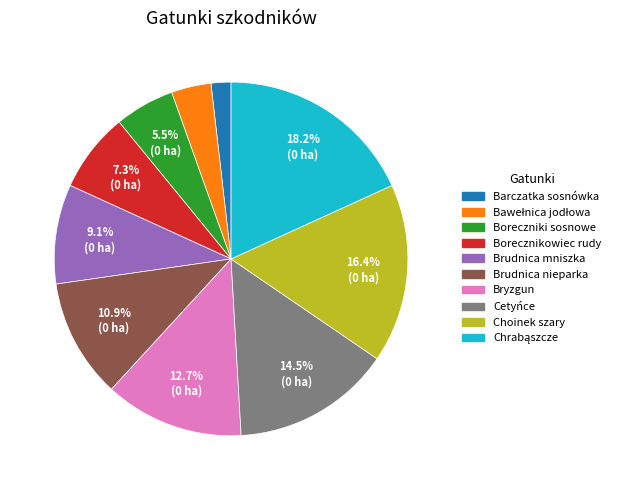

Is there any slice that represents more than half of the pie?

No